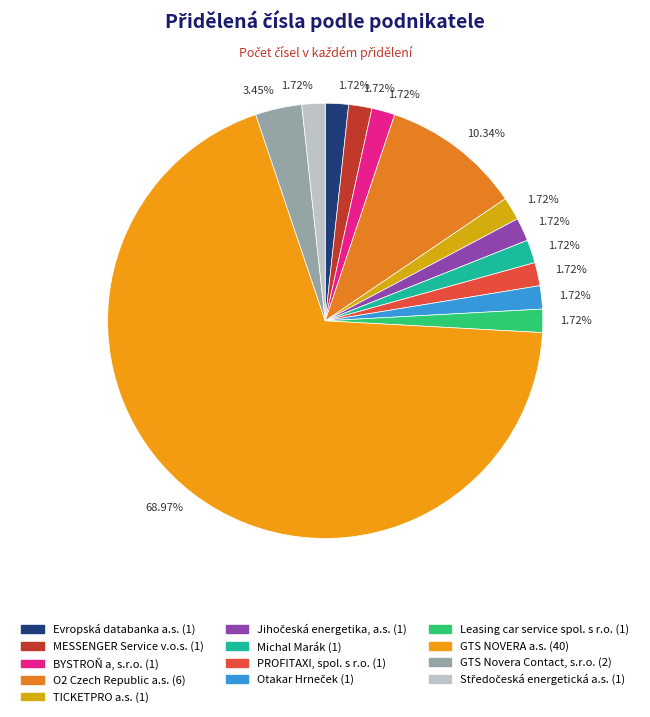

How many segments does this pie chart have?

13